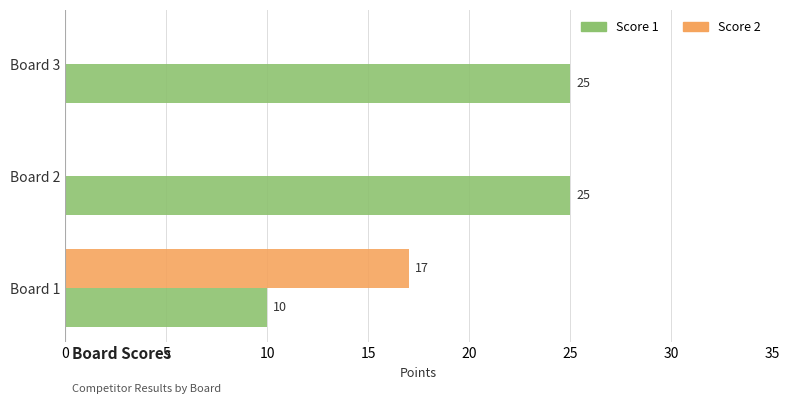

At which label does Score 2 reach its peak?

Board 1